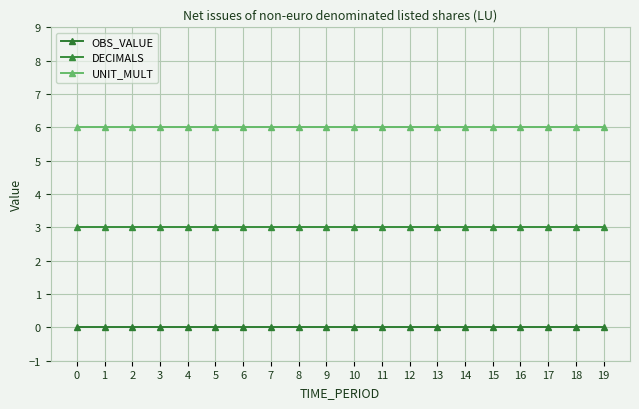

What is the total value across all series at 17?

9